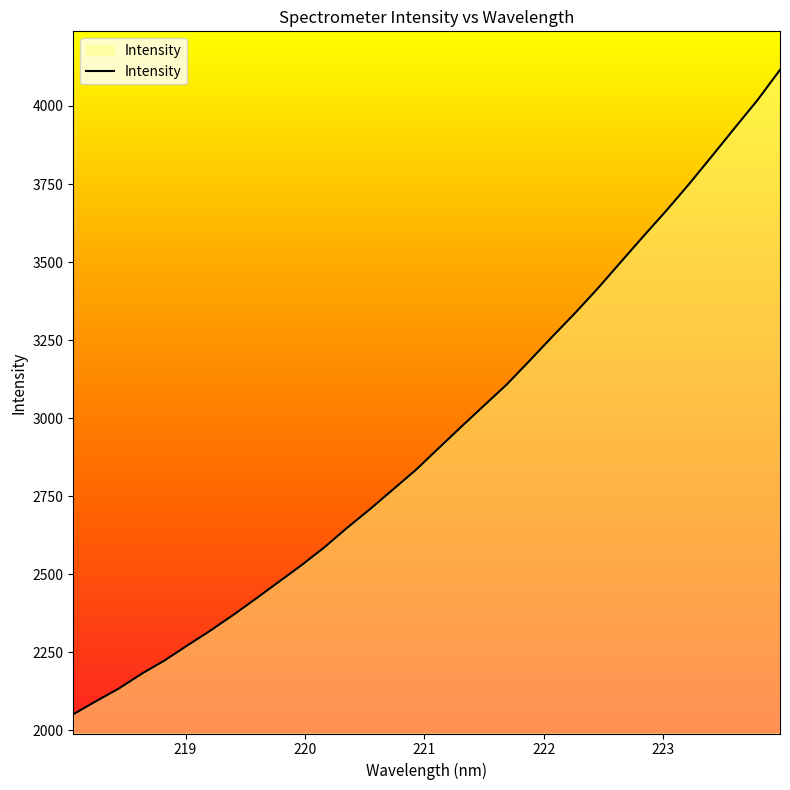

What is the sum of all values?

94224.4